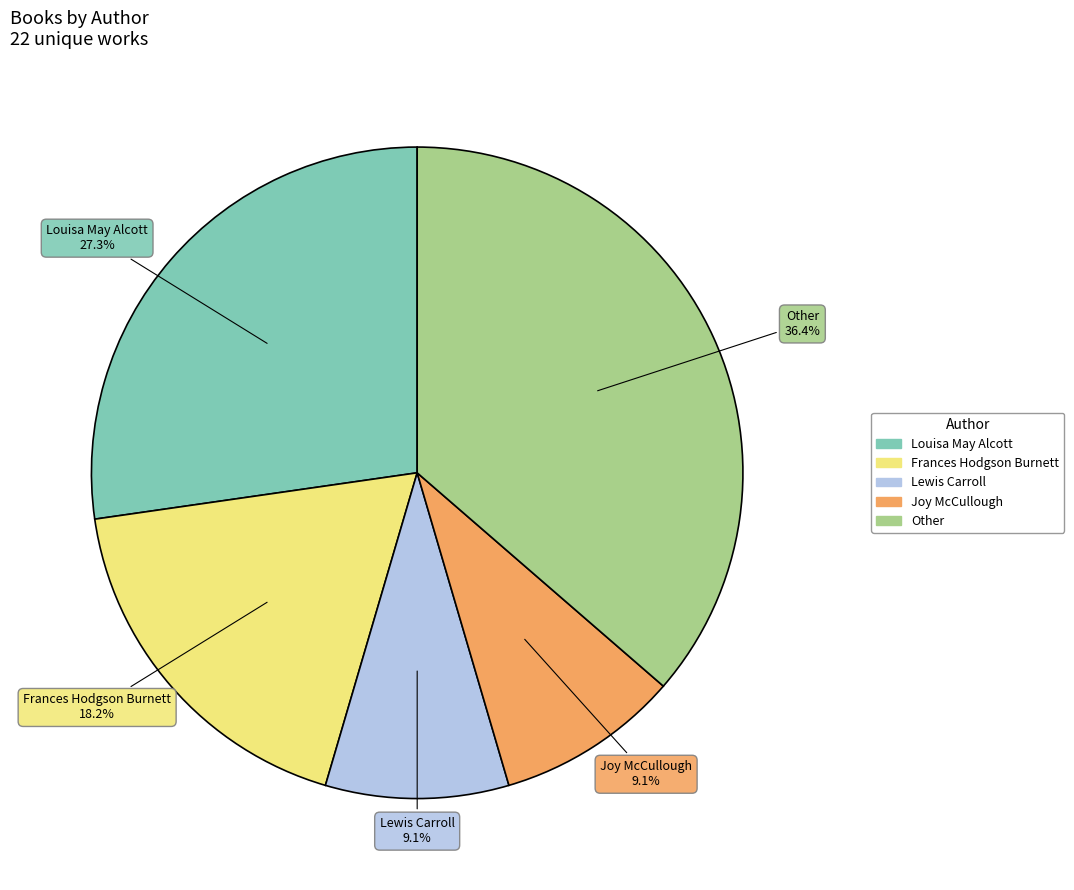

Is there any slice that represents more than half of the pie?

No